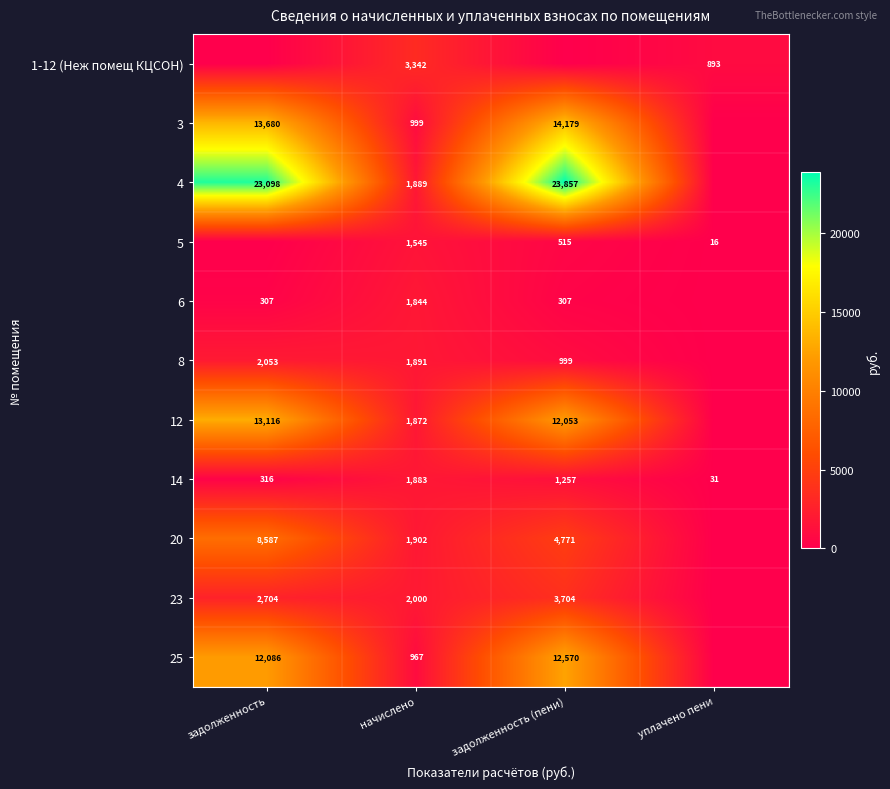

What is the sum of the 20 values at задолженность and начислено?

10489